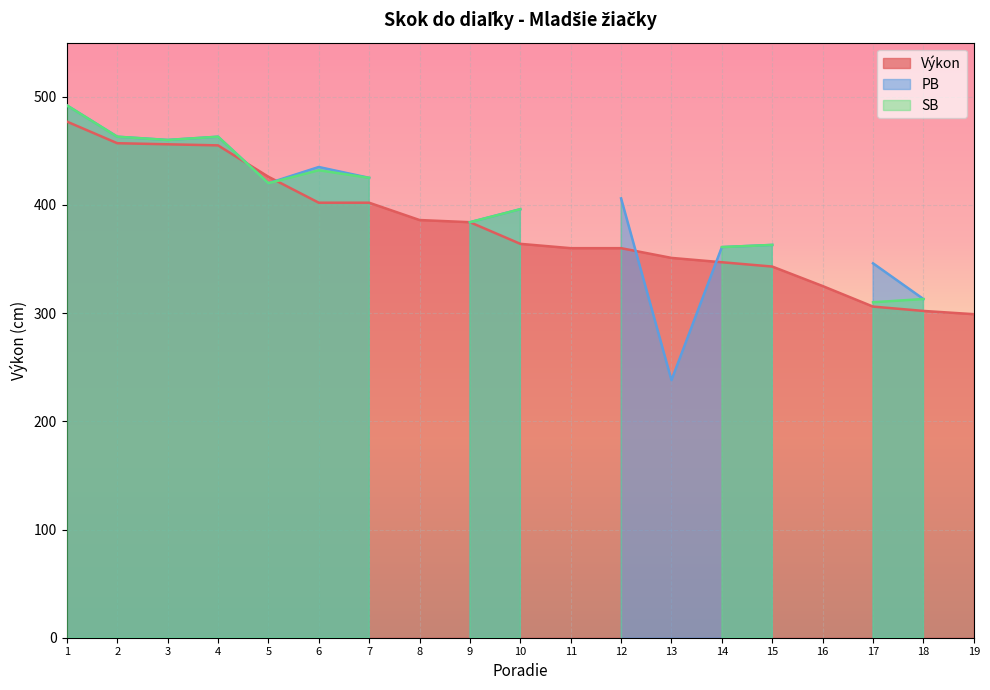

Is it true that Výkon equals 360 at 12?

True